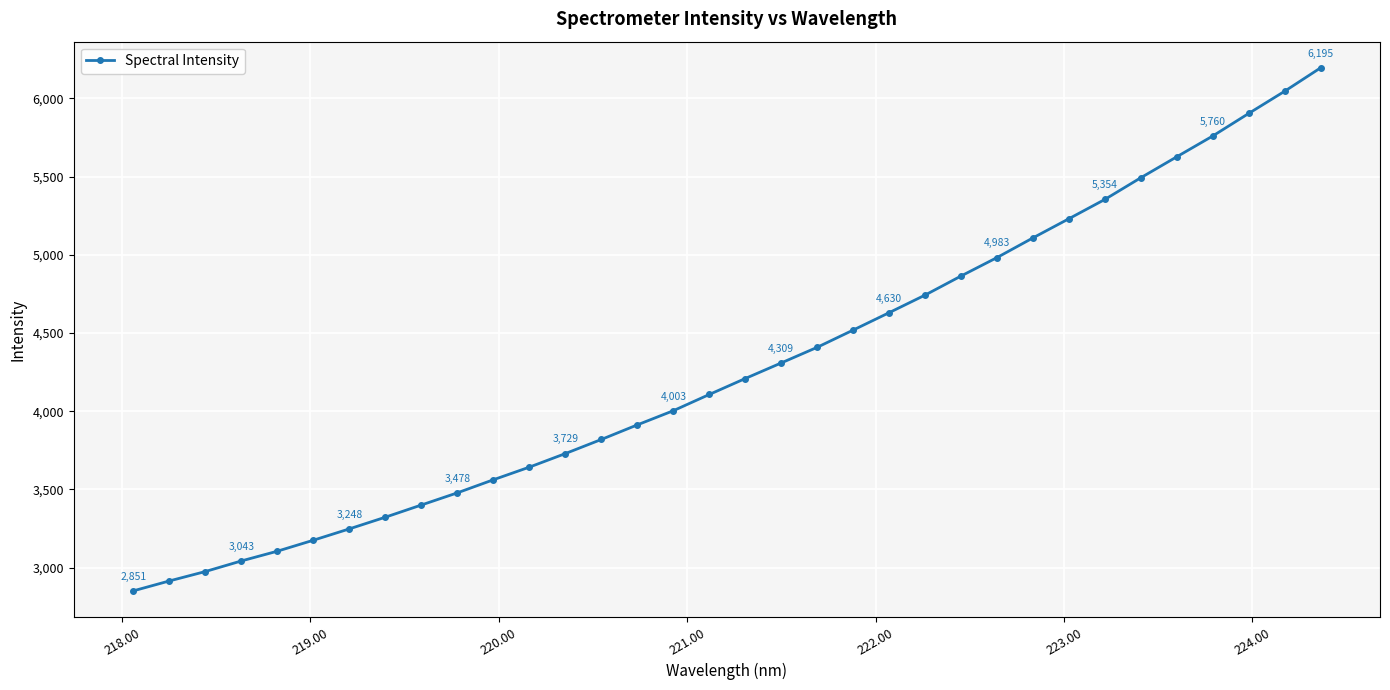

How many data points does each series have?

34